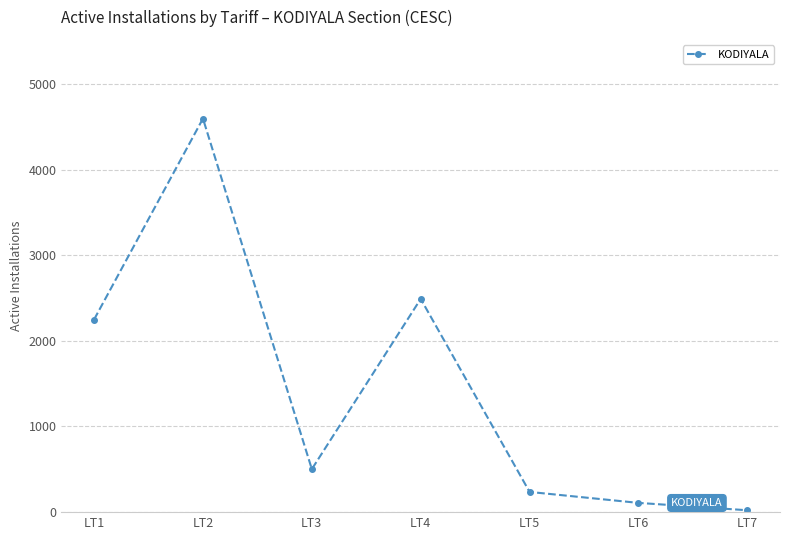

How many data points are less than 502?

3